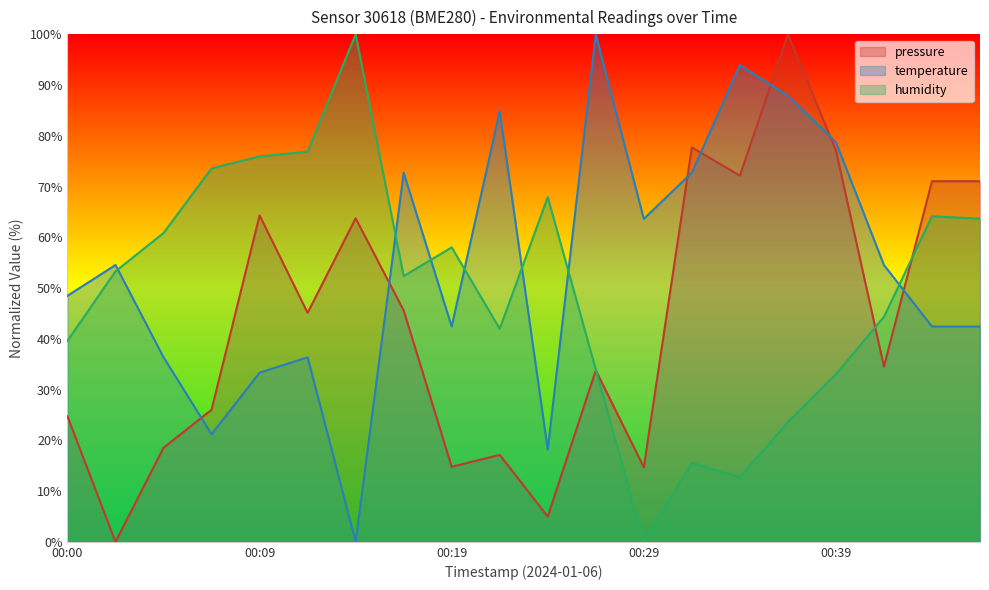

What is the difference between the highest and lowest values at 00:46?

28.6